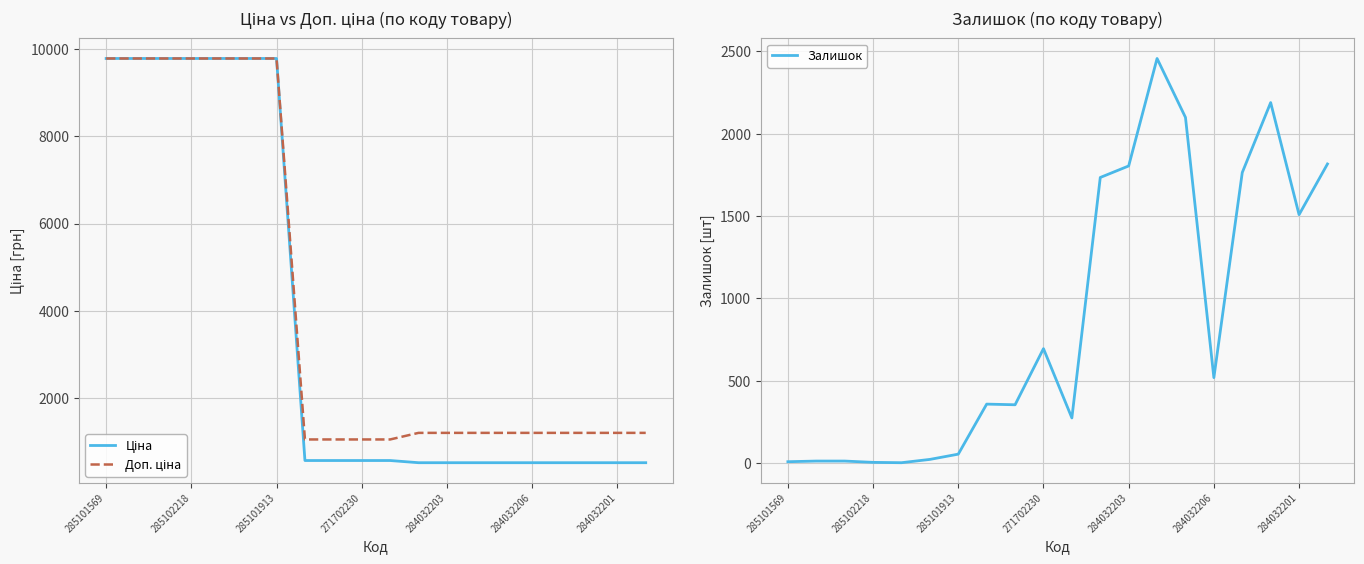

True or false: Залишок has a value of 53 at 285101913.

True